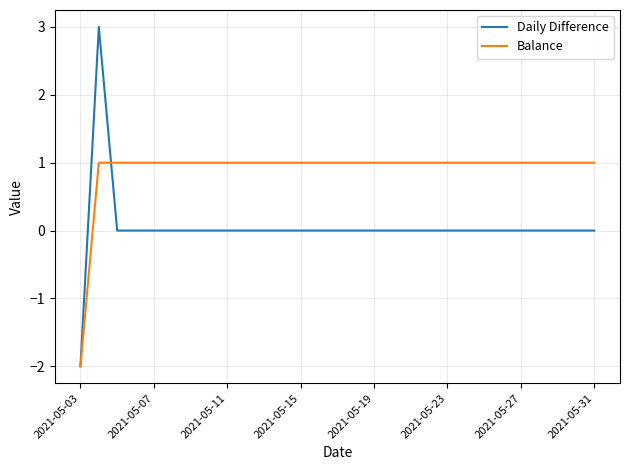

True or false: Balance and Daily Difference intersect in this chart.

True